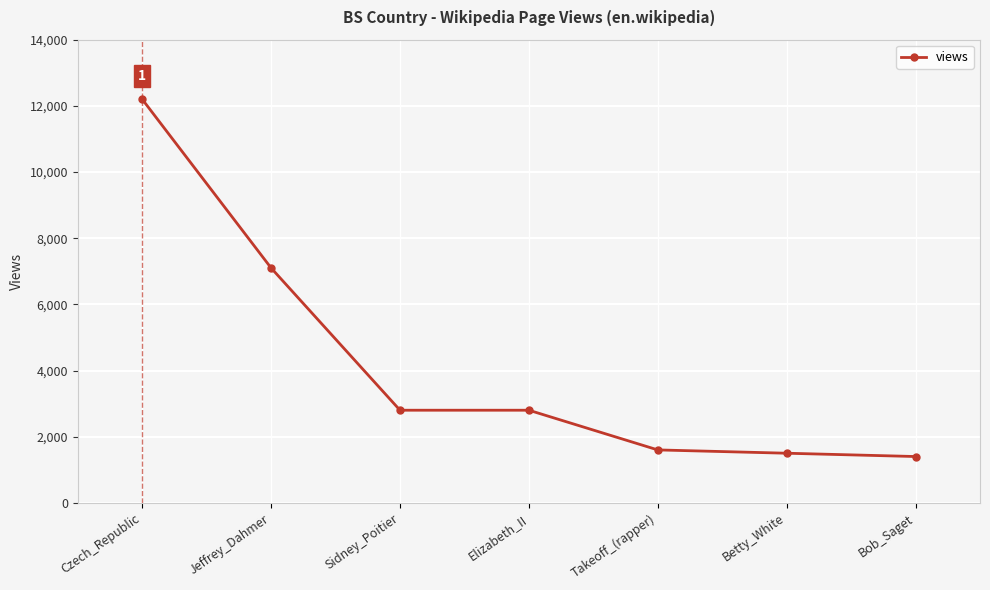

Does the chart display data point markers on the line(s)?

Yes